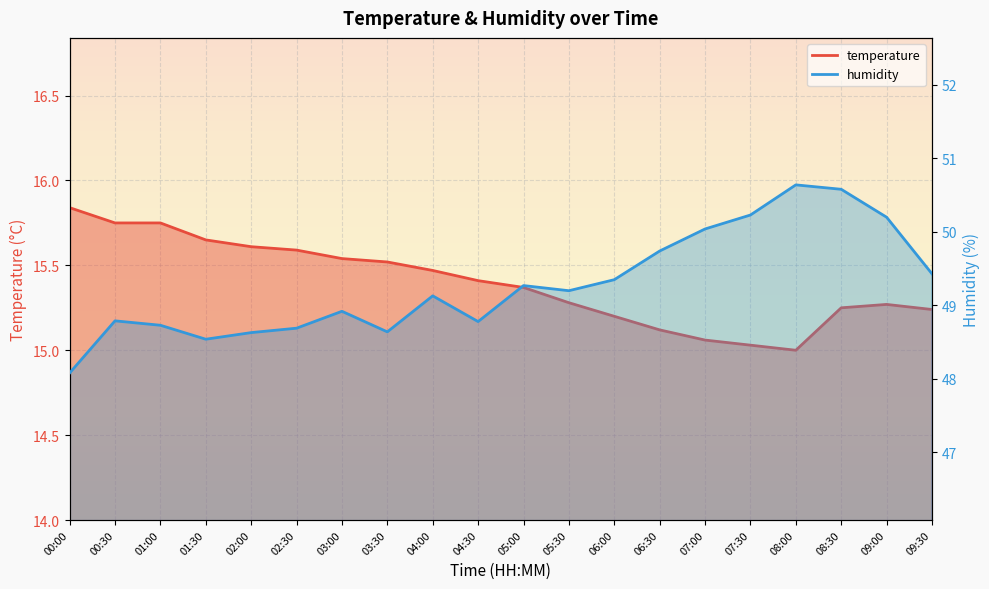

True or false: temperature has a value of 15.5 at 04:00.

True